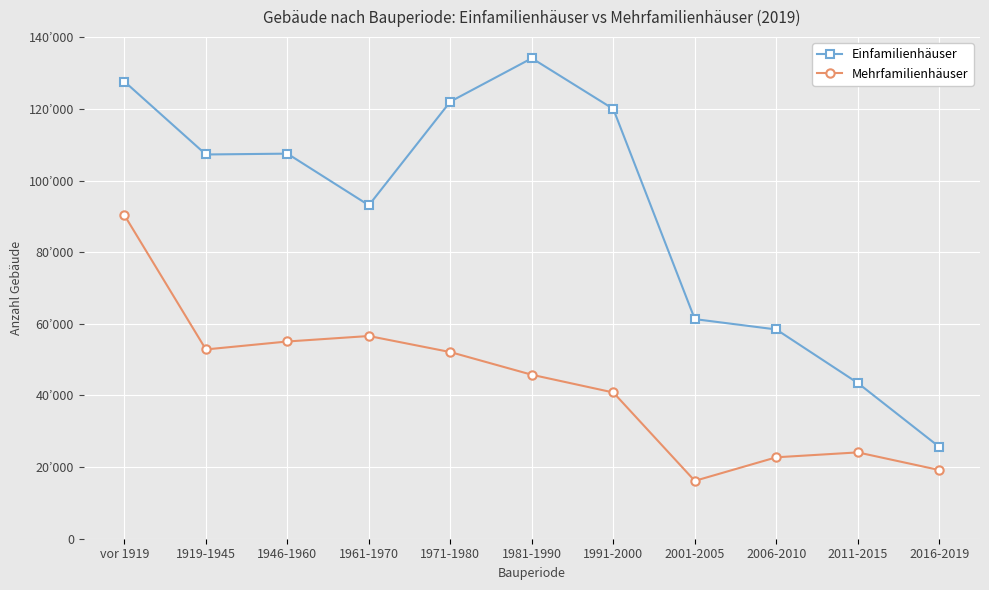

Reading left to right, list all the values displayed in this chart.

Einfamilienhäuser: vor 1919=127664	1919-1945=107293	1946-1960=107525	1961-1970=93113	1971-1980=122061	1981-1990=134167	1991-2000=120001	2001-2005=61320	2006-2010=58431	2011-2015=43487	2016-2019=25638
Mehrfamilienhäuser: vor 1919=90354	1919-1945=52854	1946-1960=55072	1961-1970=56604	1971-1980=52117	1981-1990=45783	1991-2000=40838	2001-2005=16156	2006-2010=22738	2011-2015=24106	2016-2019=19179